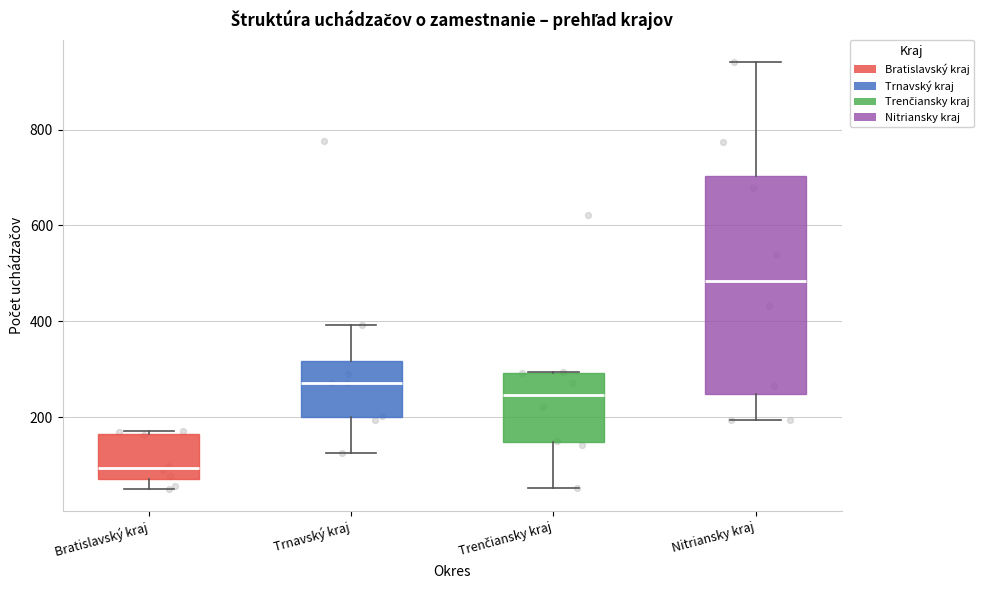

Reading left to right, transcribe this box plot: for each box, give where its median line is, the range the box spans, and where its two whiskers end, as read against the y-axis. The values are not printed on the chart, so give them approximately, as read against the axis.

Bratislavský kraj: median 100, box 80 to 160, whiskers 40 to 180
Trnavský kraj: median 280, box 200 to 320, whiskers 120 to 400
Trenčiansky kraj: median 240, box 140 to 300, whiskers 60 to 300
Nitriansky kraj: median 480, box 240 to 700, whiskers 200 to 940